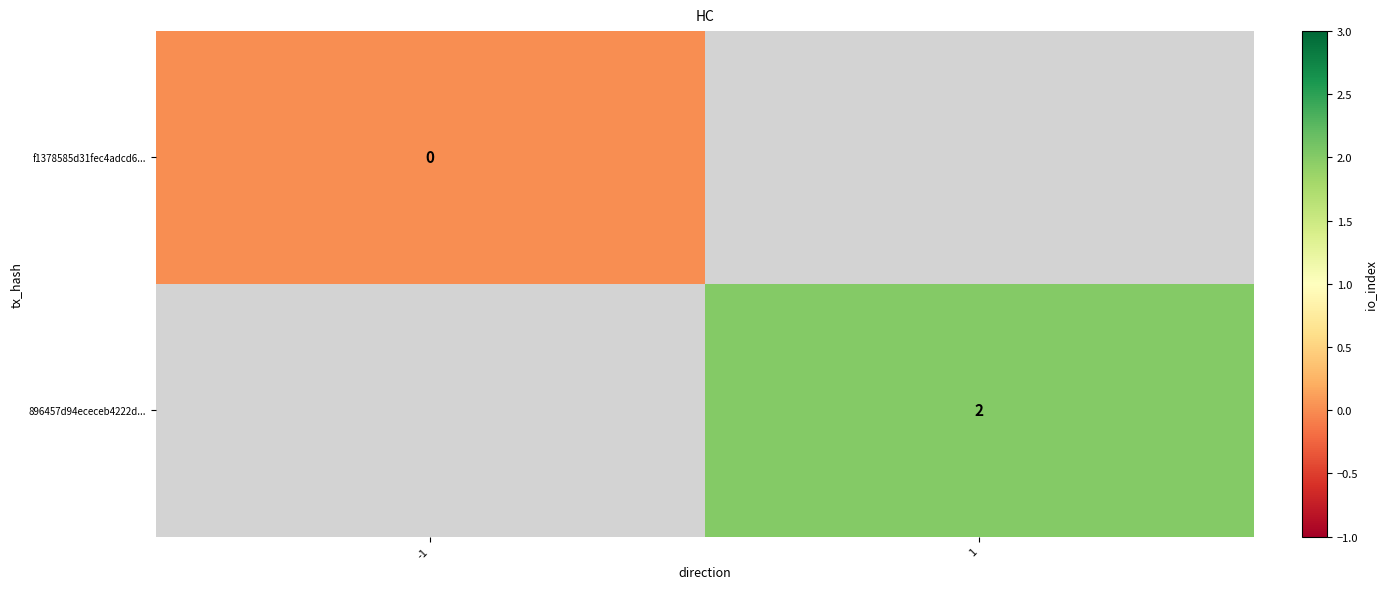

What is the maximum value shown in the chart?

2.0